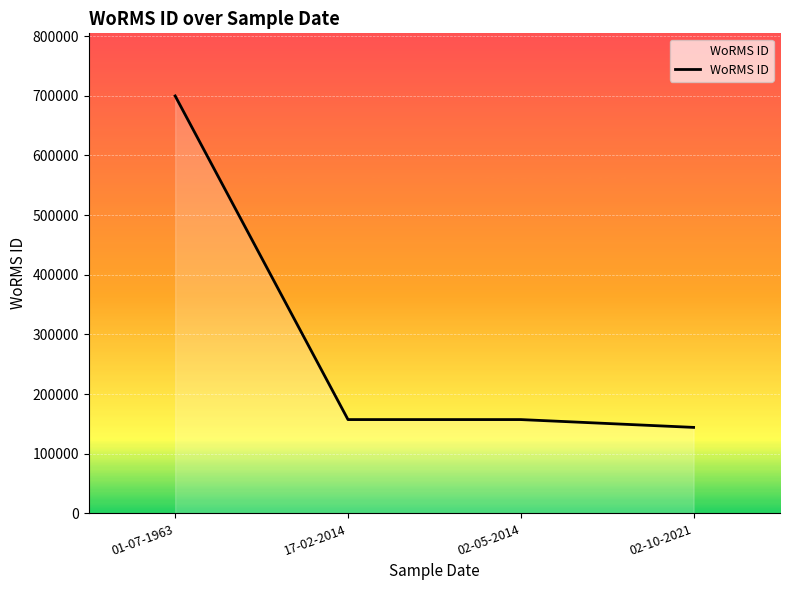

At which category does the chart reach its minimum across all series?

02-10-2021